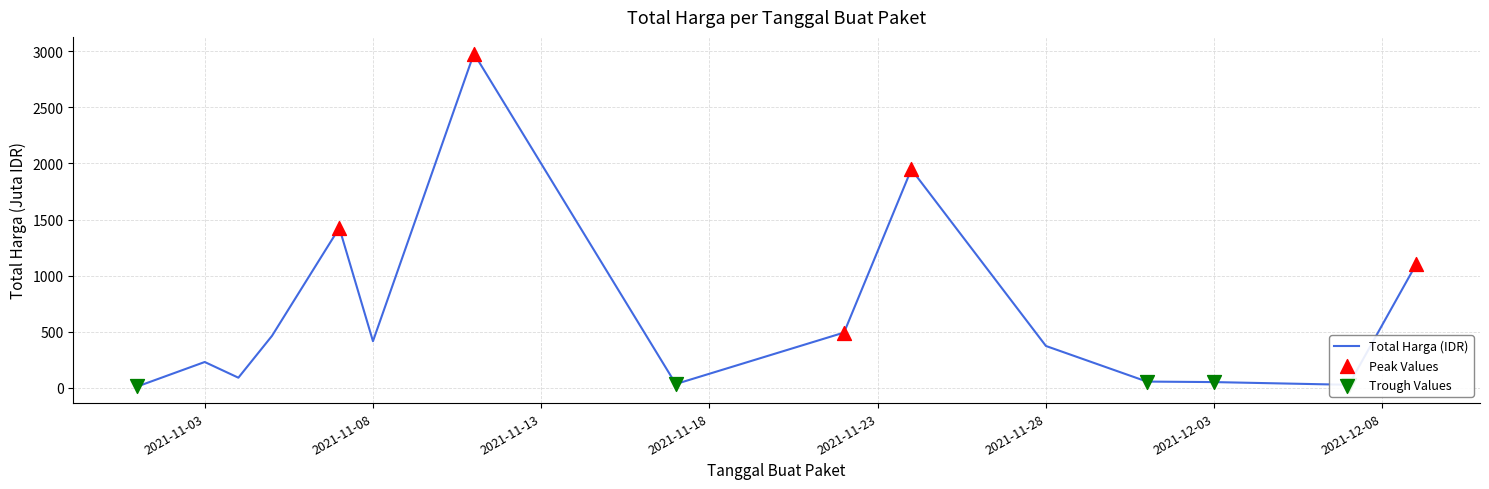

What is the maximum value shown in the chart?

2979.8